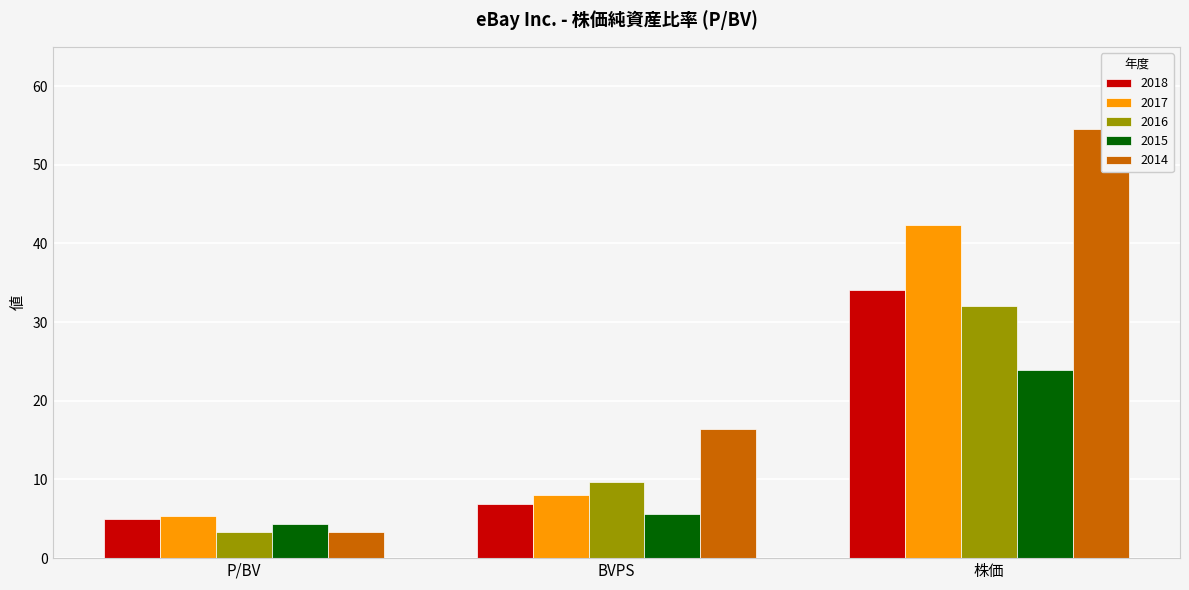

At 株価, list the series in order from largest to smallest.

2014, 2017, 2018, 2016, 2015